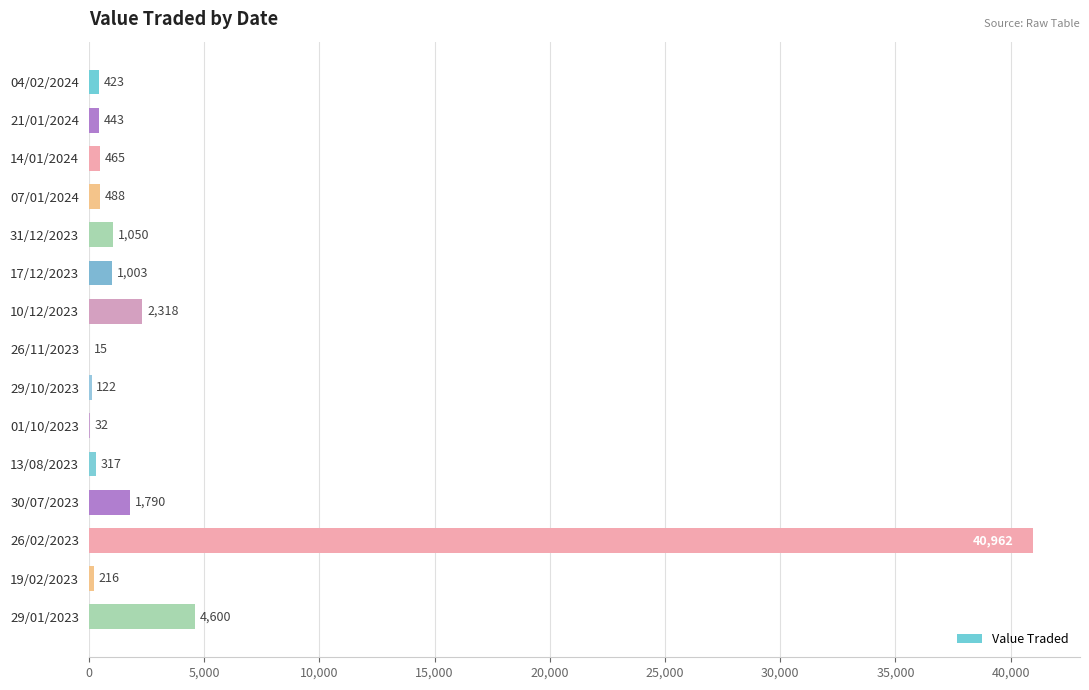

Reading bottom to top, extract all data points from this chart.

29/01/2023=4600	19/02/2023=216	26/02/2023=40962	30/07/2023=1790	13/08/2023=317	01/10/2023=32	29/10/2023=122	26/11/2023=15	10/12/2023=2318	17/12/2023=1003	31/12/2023=1050	07/01/2024=488	14/01/2024=465	21/01/2024=443	04/02/2024=423